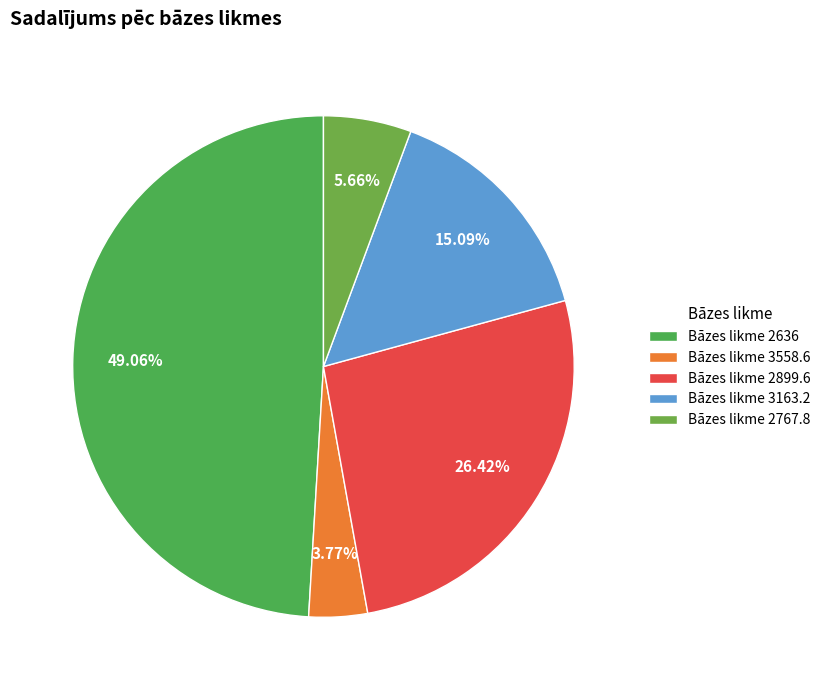

What is the largest slice in the pie chart?

Bāzes likme 2636